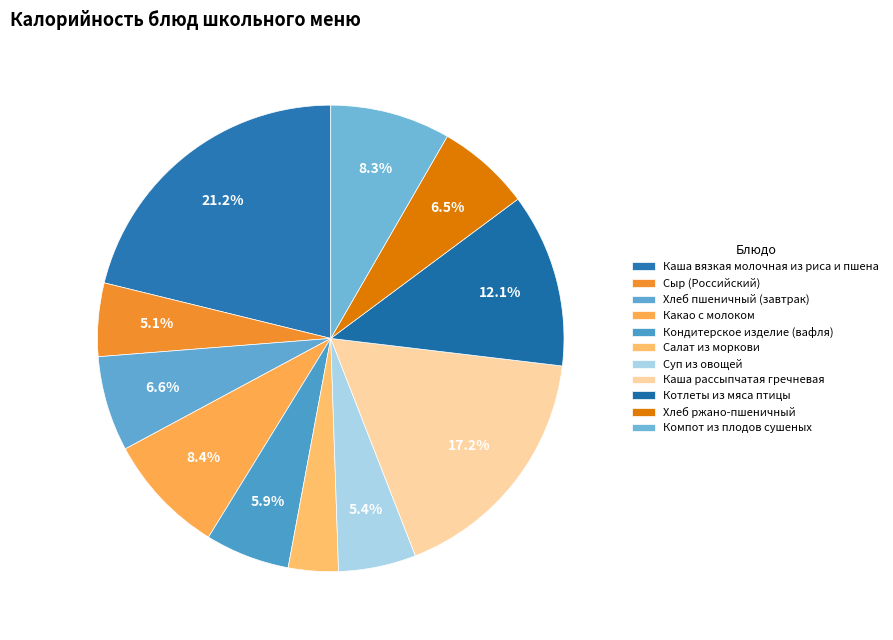

How many slices are in this pie chart?

11